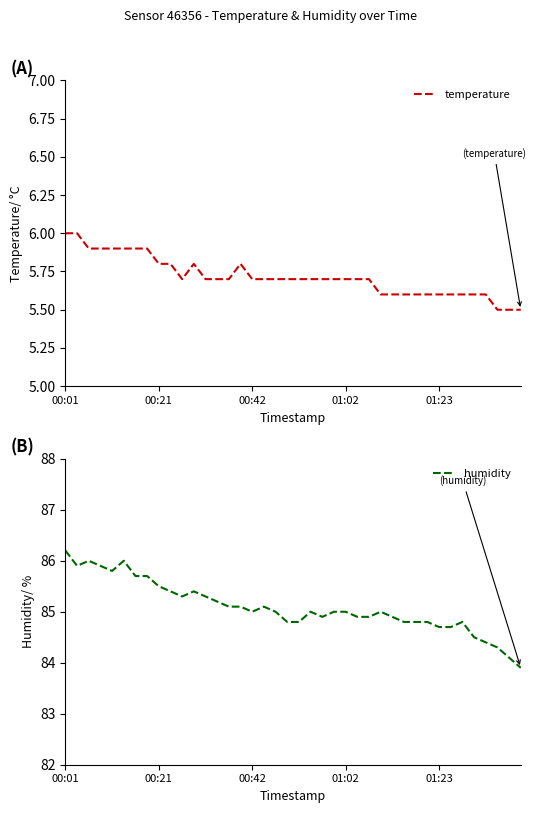

Which series has the largest range (max minus min)?

humidity